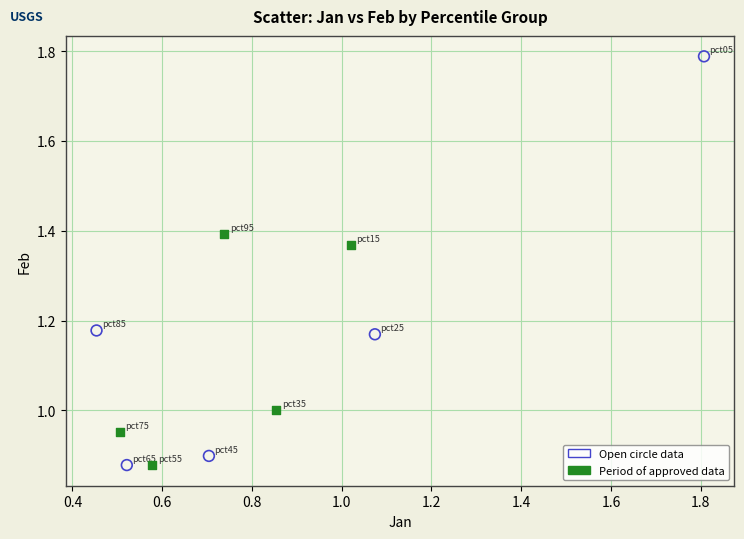

Which series reaches the maximum Y coordinate?

Open circle data